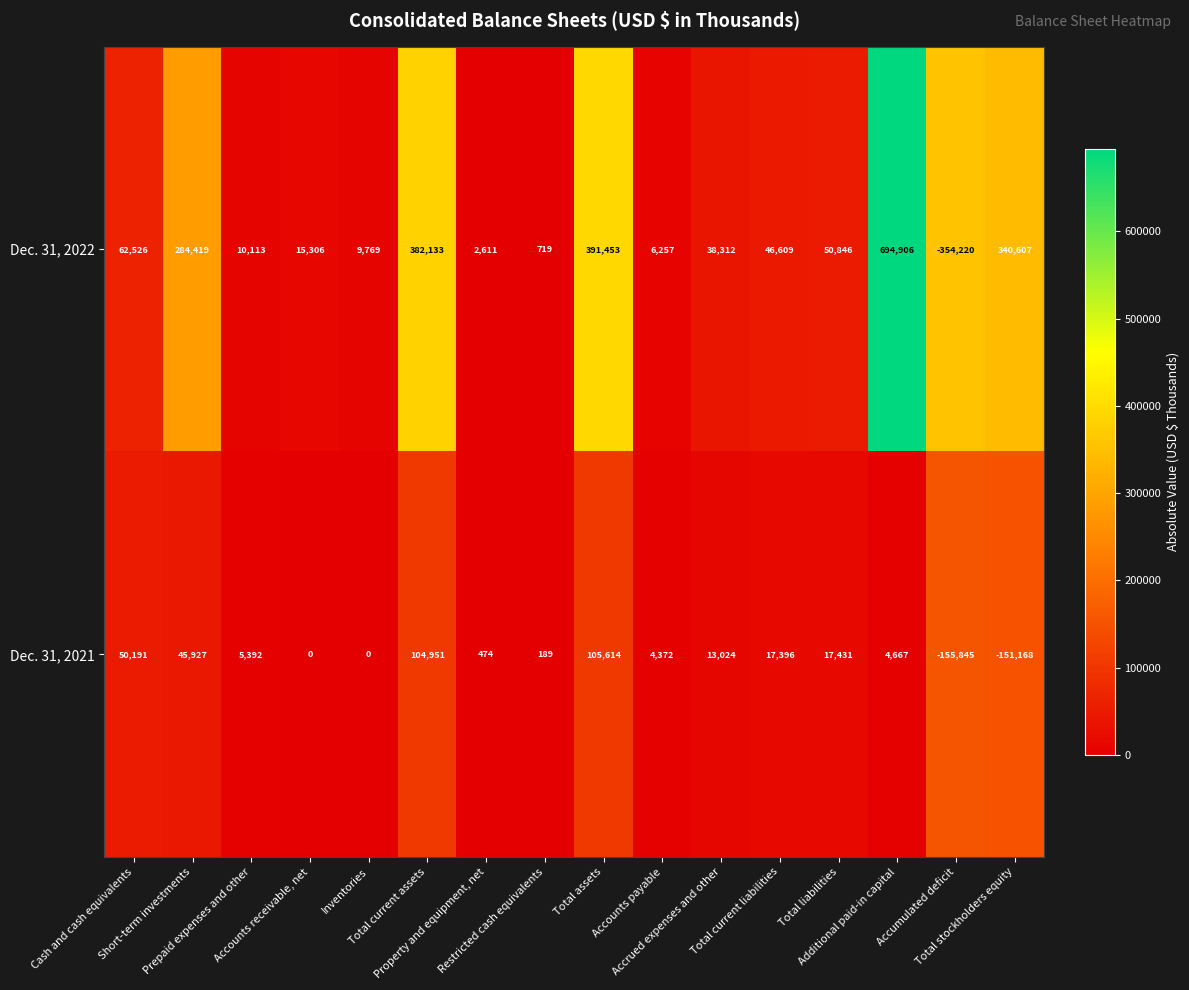

Which series has the widest spread of values?

Dec. 31, 2022